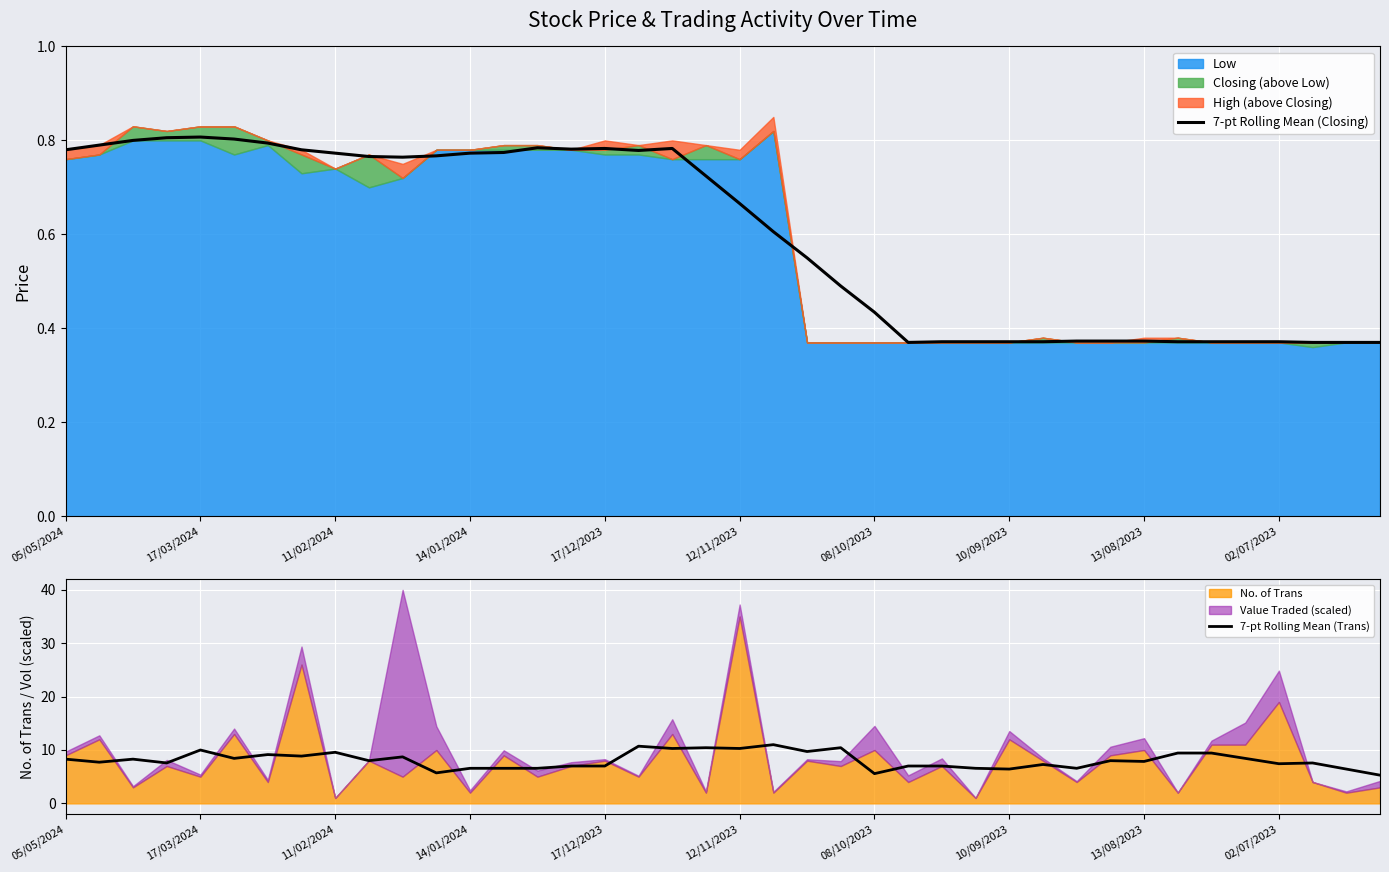

The value of 7-pt Rolling Mean (Closing) at 11/02/2024 is 0.5. True or false?

False